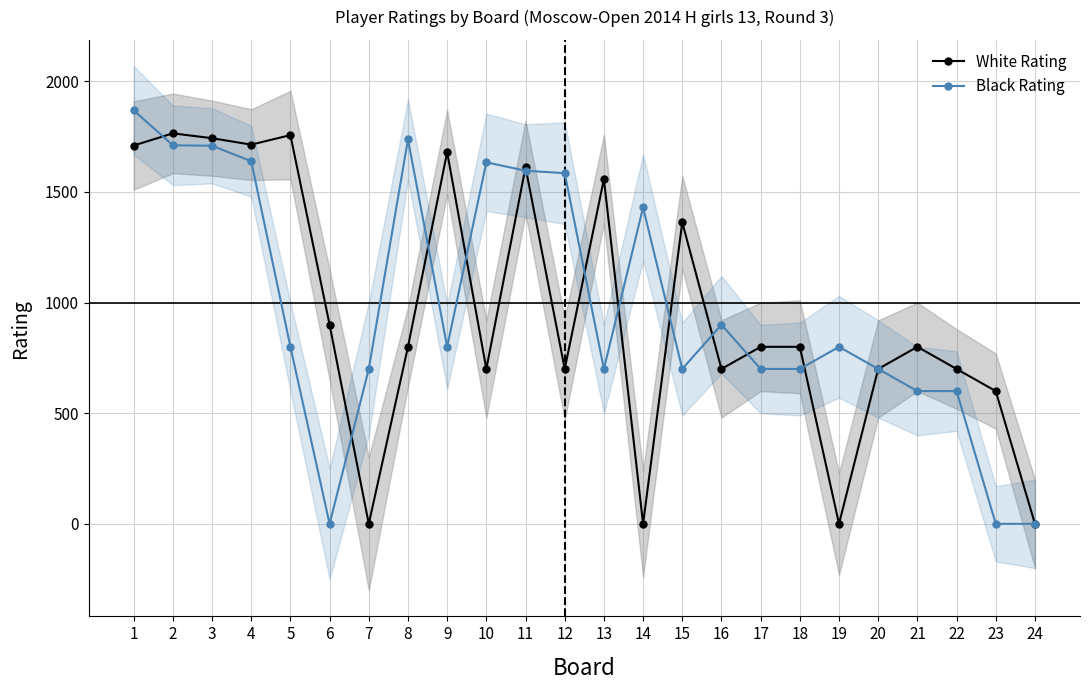

Count the number of categories in the chart.

24